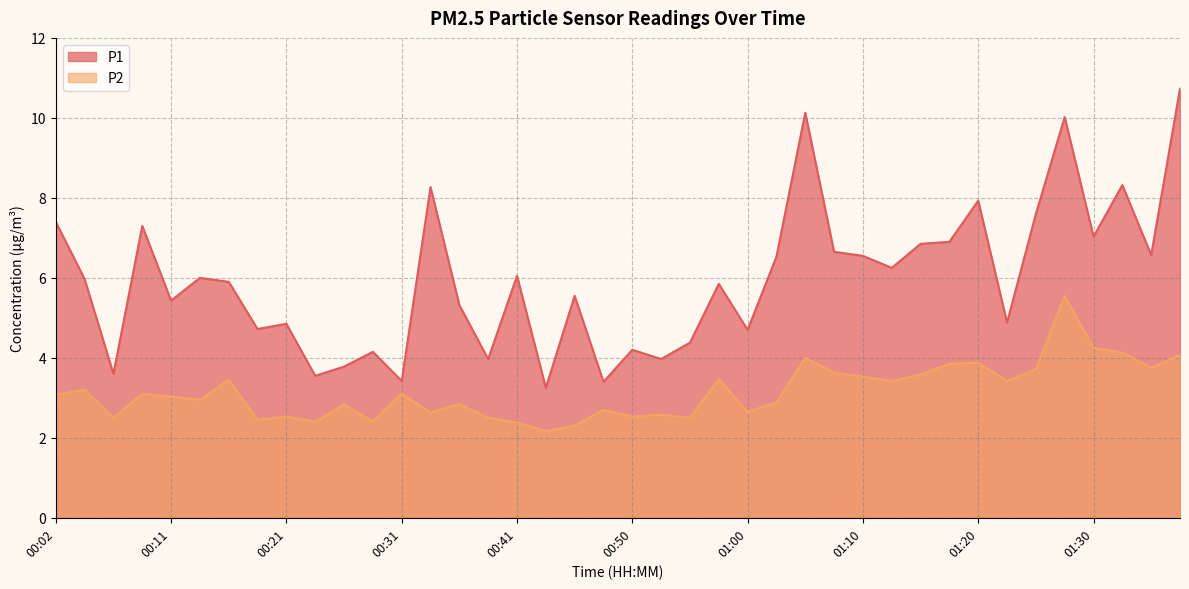

How many lines are shown in the chart?

2